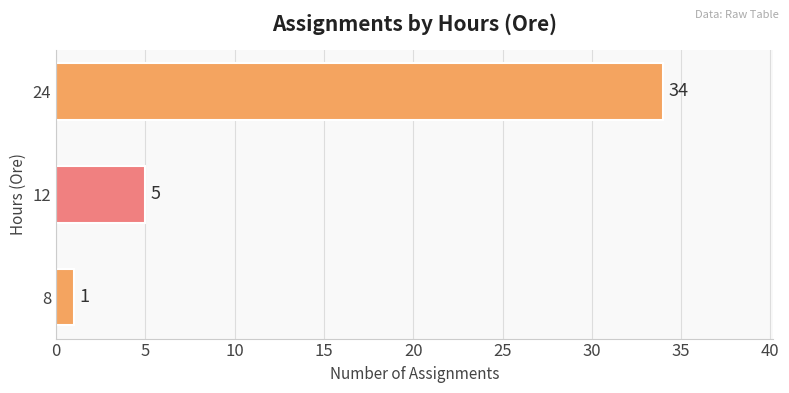

Rank the categories by value from lowest to highest.

8, 12, 24